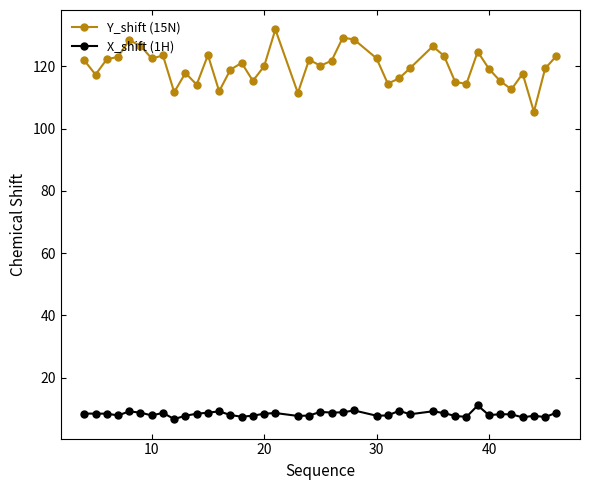

What is the maximum value shown in the chart?

131.8